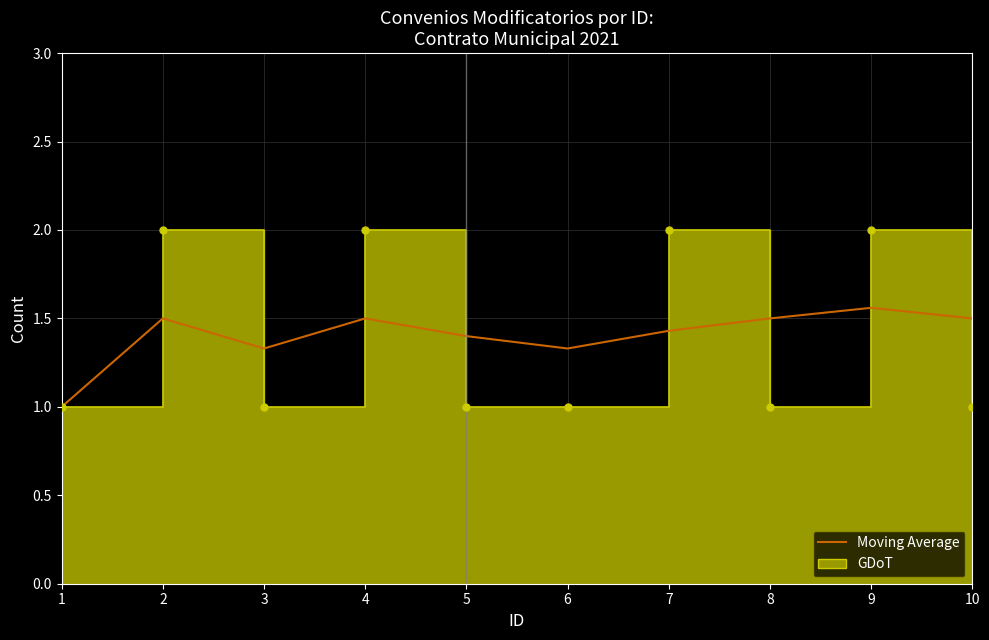

Approximately how many times larger is the value at 5 compared to 7?

1.0